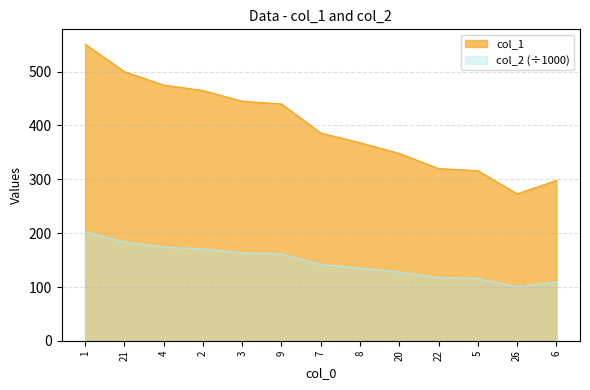

True or false: col_1 and col_2 intersect in this chart.

False